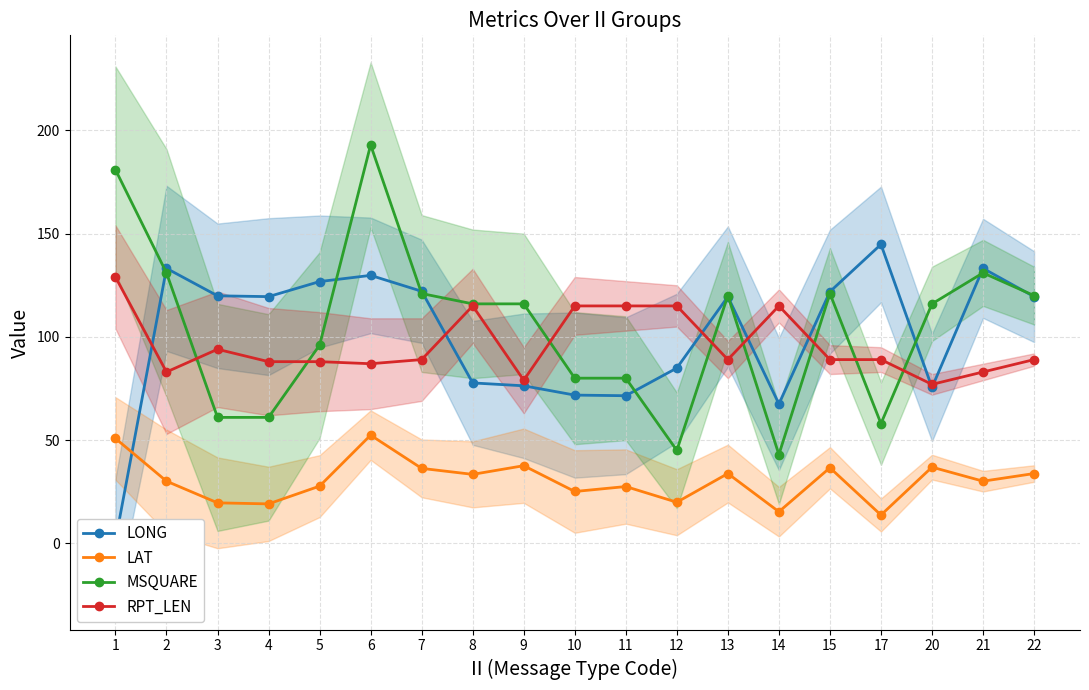

Rank the series by their maximum value, from highest to lowest.

MSQUARE, LONG, RPT_LEN, LAT